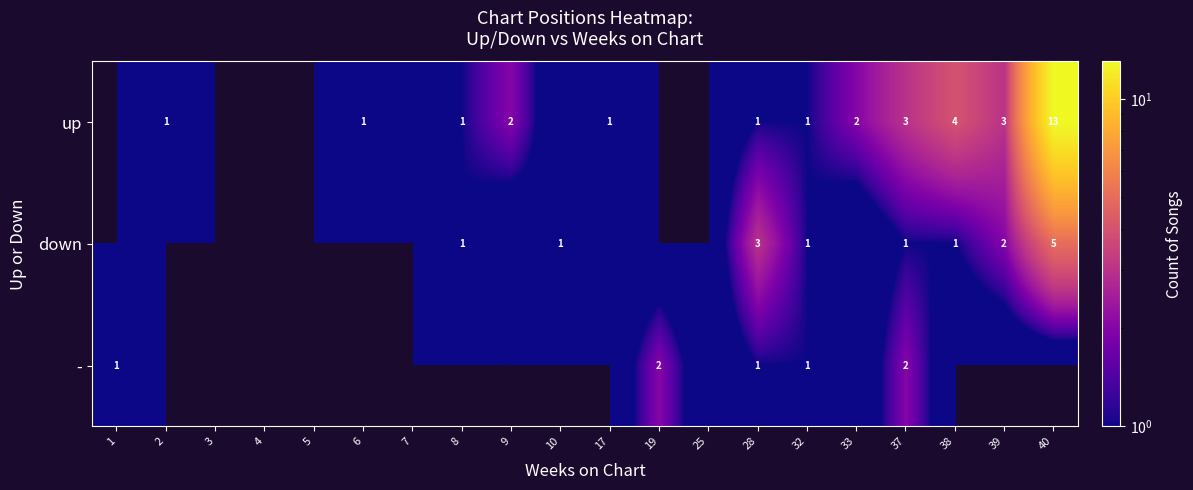

Is it true that - equals 3 at 19?

False